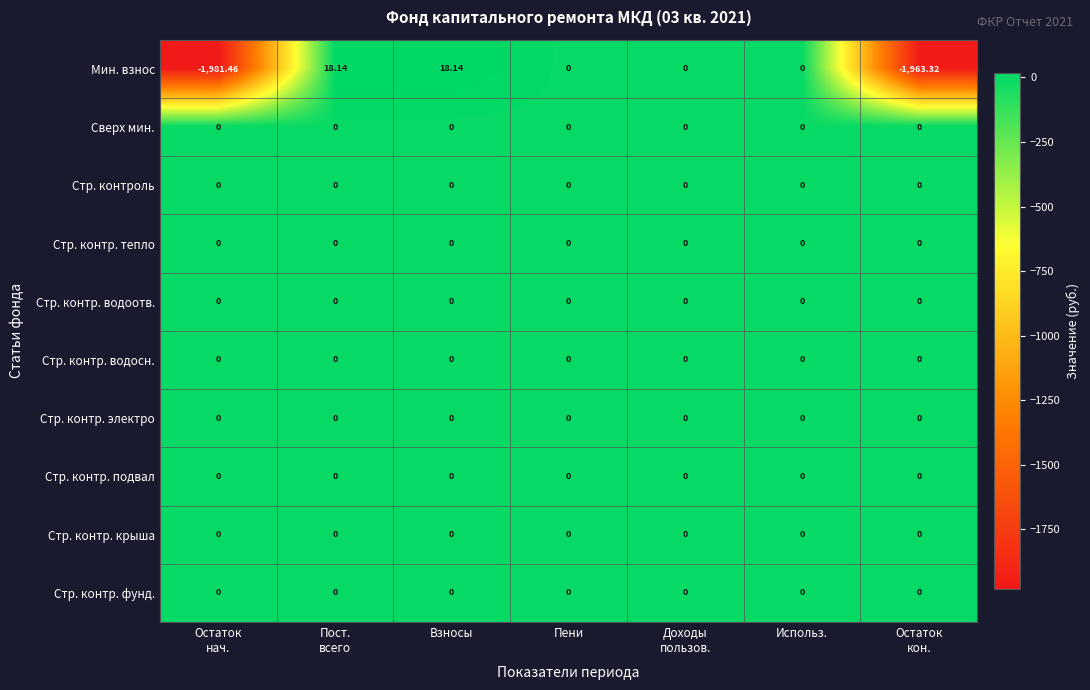

List the series in order of their peak value, lowest first.

Сверх мин., Стр. контроль, Стр. контр. тепло, Стр. контр. водоотв., Стр. контр. водосн., Стр. контр. электро, Стр. контр. подвал, Стр. контр. крыша, Стр. контр. фунд., Мин. взнос